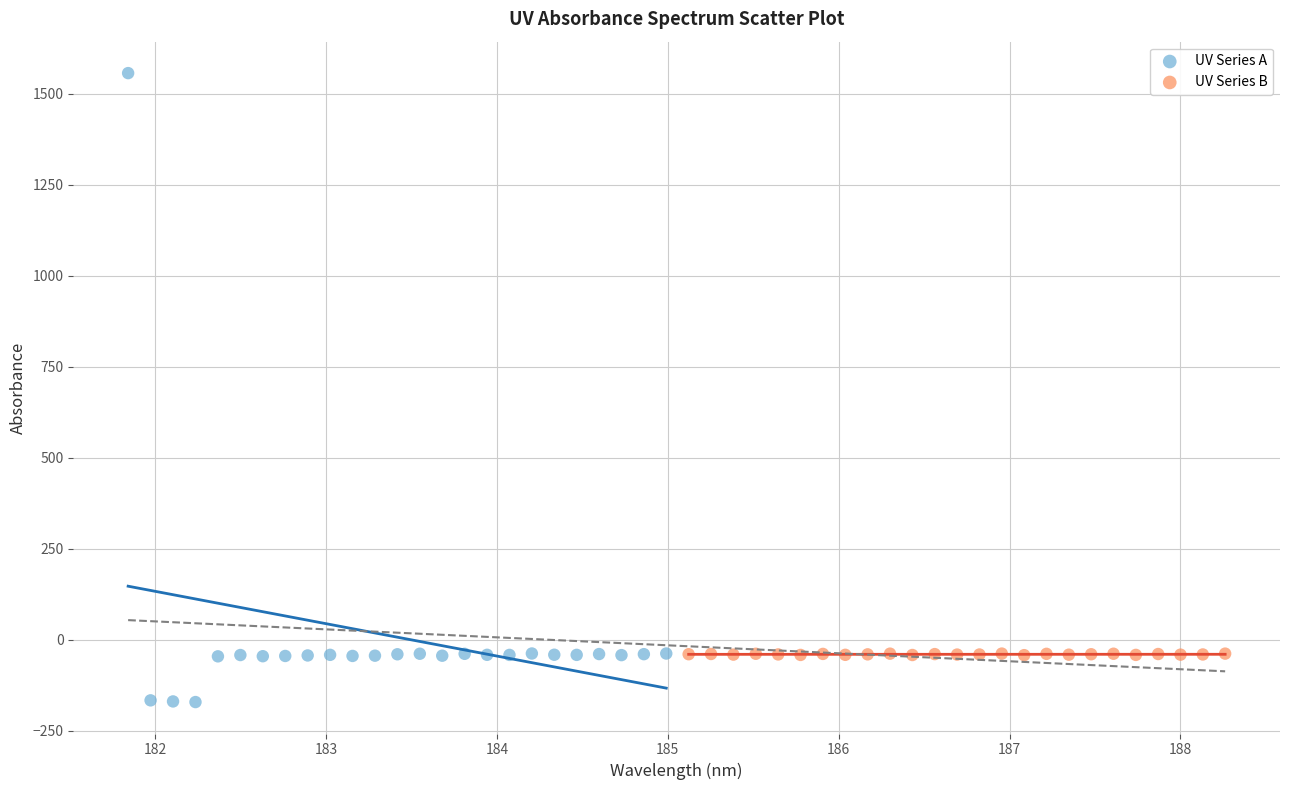

Which series has the widest spread of Y values?

UV Series A